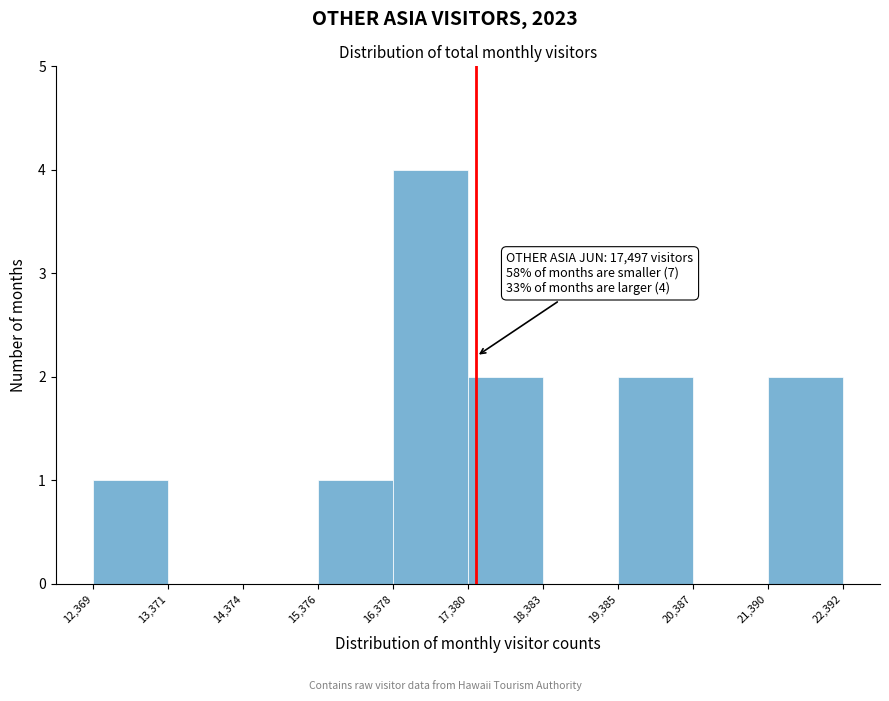

Which range on the x-axis has the tallest bar?

16,378 to 17,380